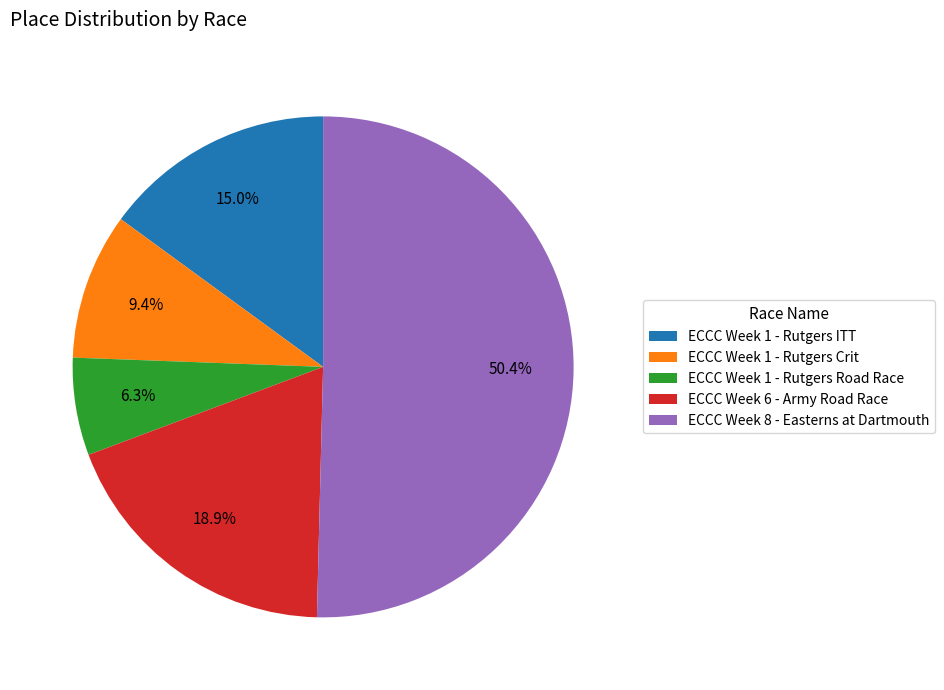

Which category has the smallest portion of the pie?

ECCC Week 1 - Rutgers Road Race